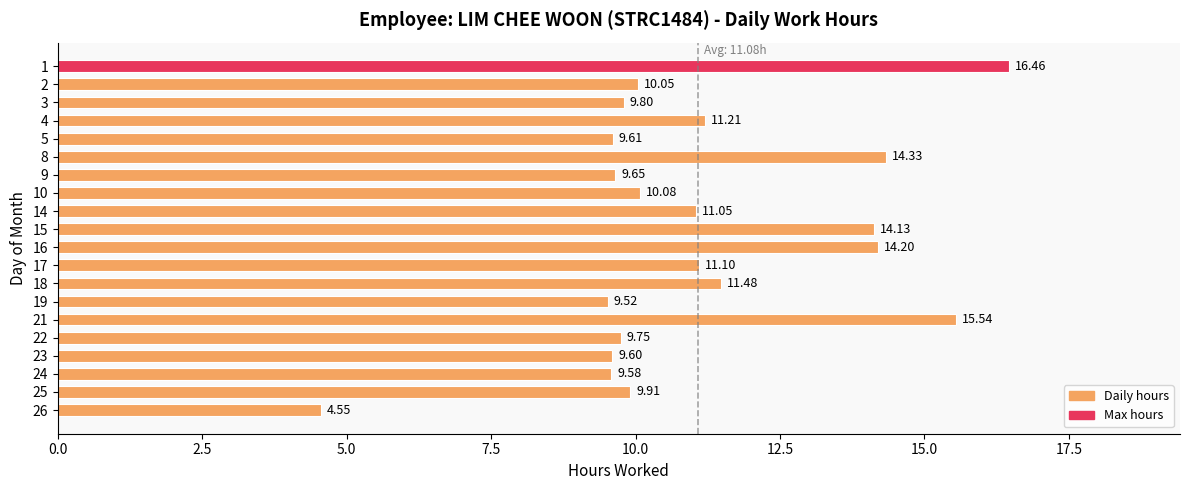

What is the sum of all values?

221.6